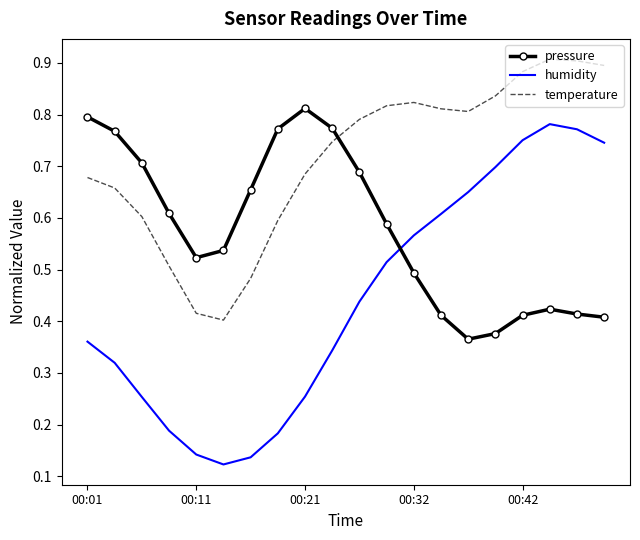

True or false: temperature and pressure cross at least once.

True